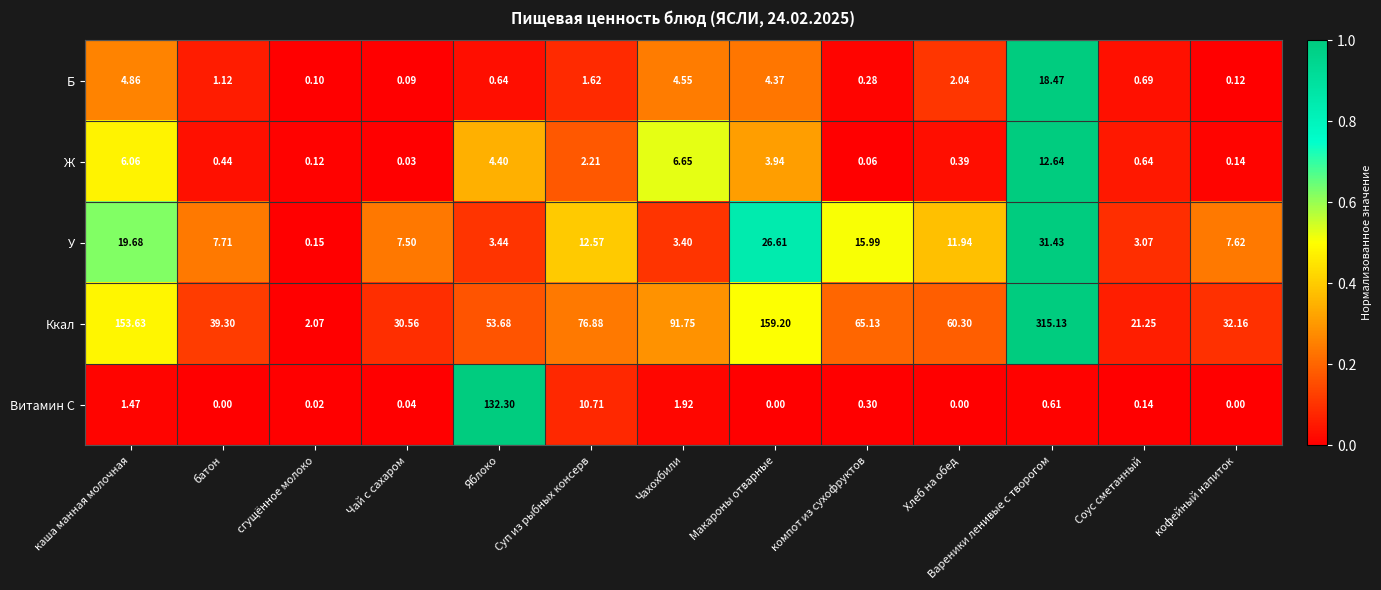

Which category has the lowest value in the У series?

сгущённое молоко